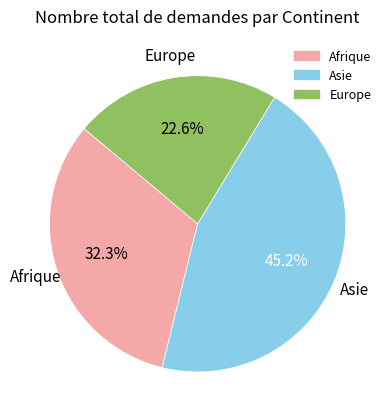

Combined, do Europe and Asie account for over 50%?

Yes